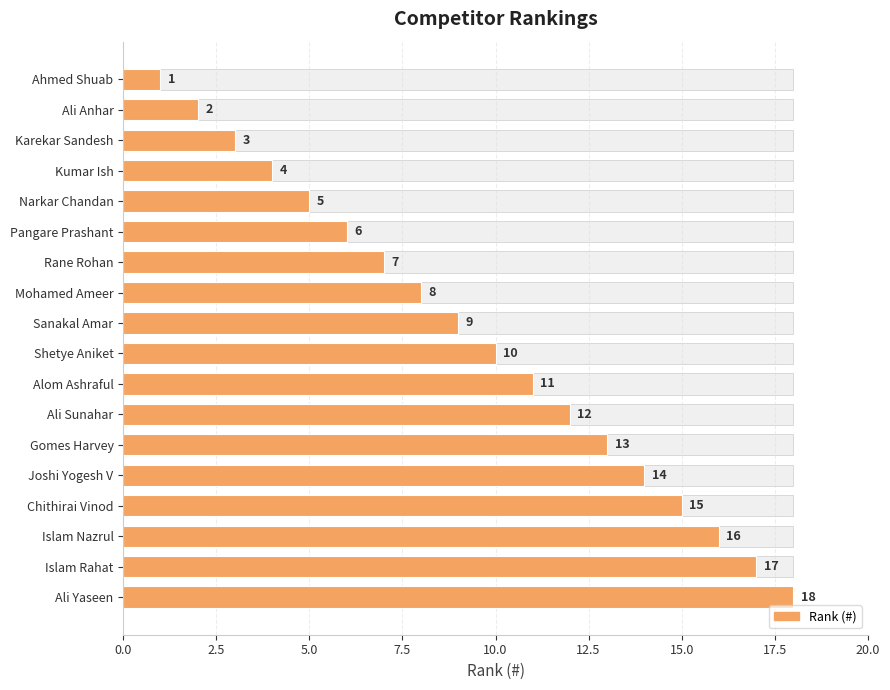

What is the value of the 3rd bar from the left?

3